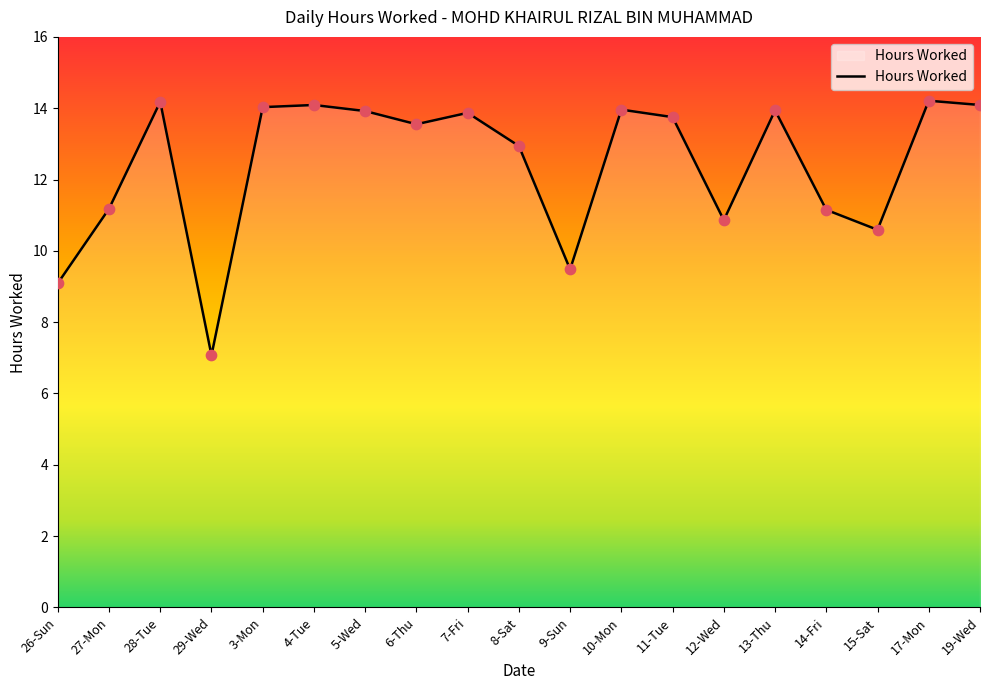

Approximately how many times larger is the value at 29-Wed compared to 4-Tue?

0.5